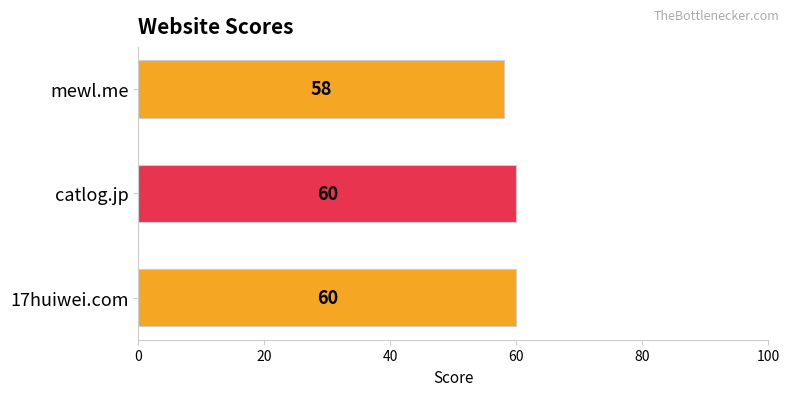

Does the chart contain any negative values?

No